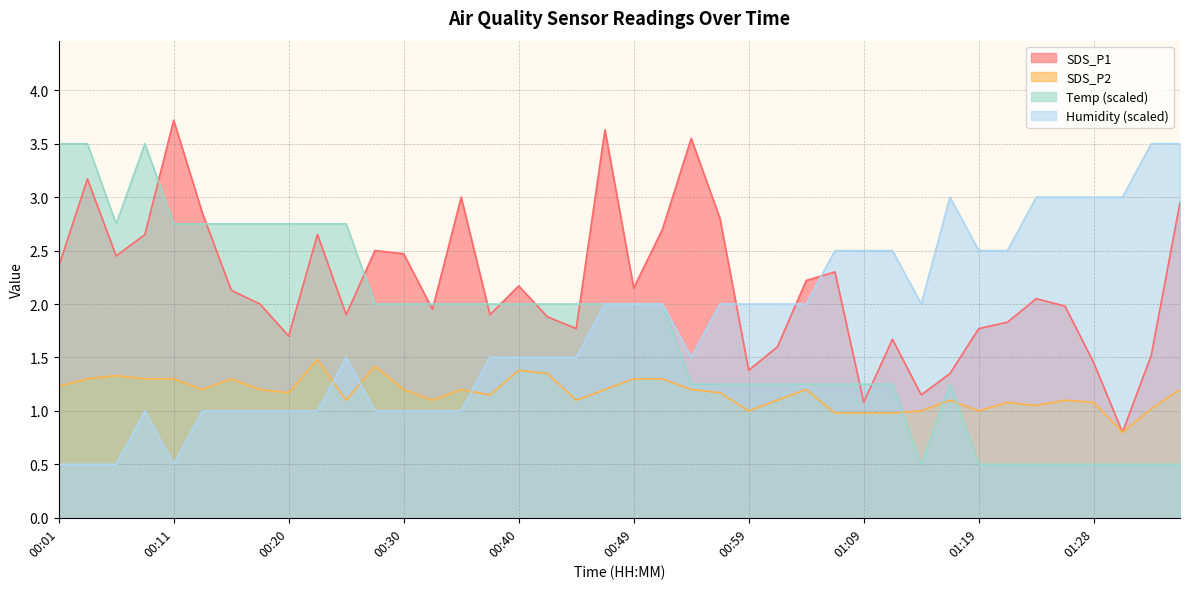

How many interior local valleys does the SDS_P1 series have?

11